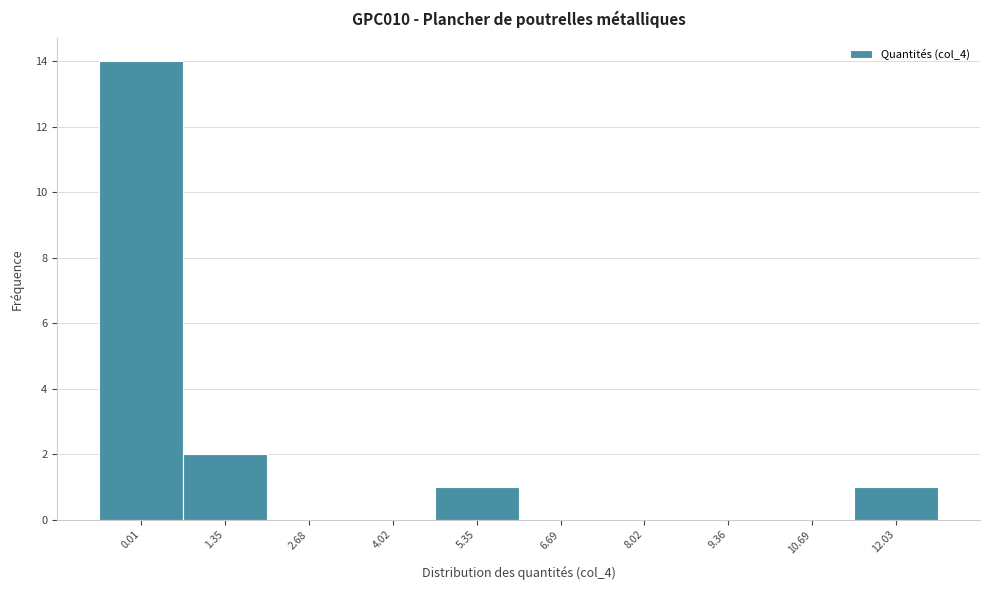

Reading right to left, transcribe all the data shown in this chart.

12.03=1	10.69=0	9.36=0	8.02=0	6.69=0	5.35=1	4.02=0	2.68=0	1.35=2	0.01=14